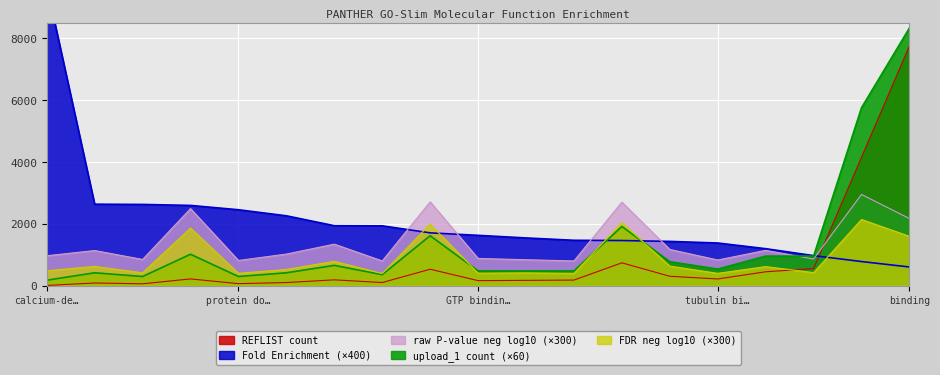

Does the chart display data point markers on the line(s)?

No